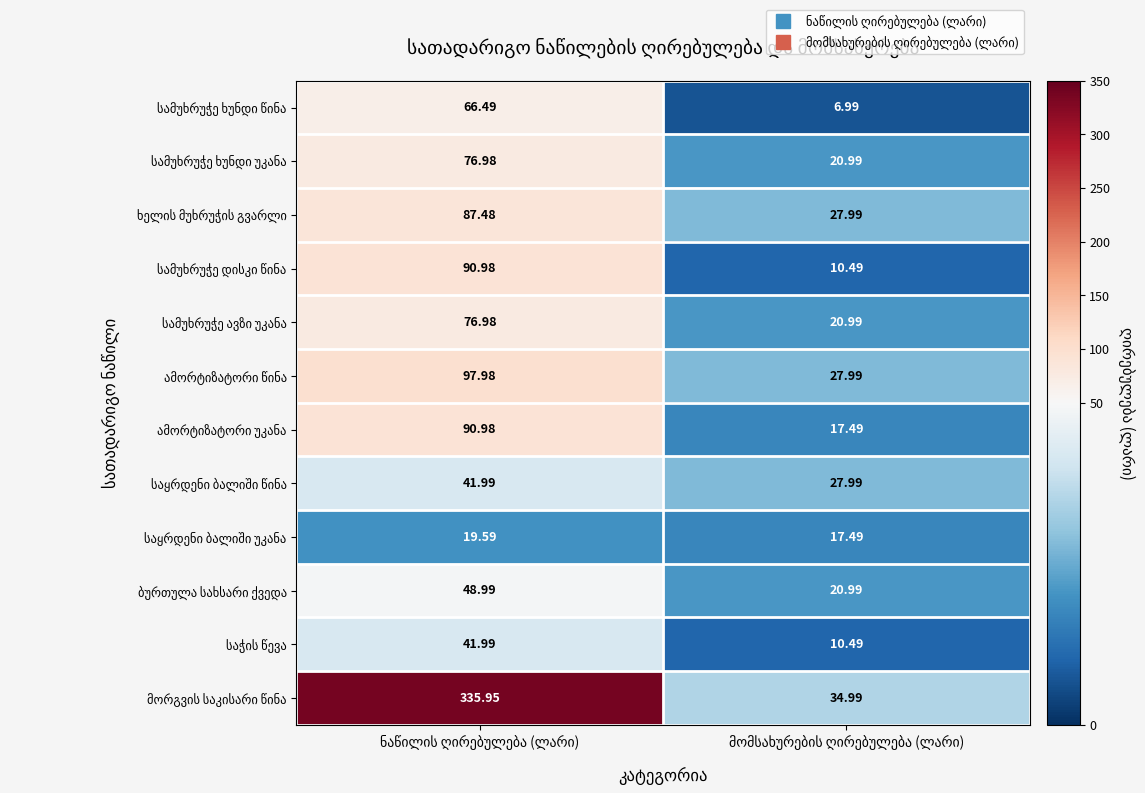

What is the sum of the ამორტიზატორი წინა values at მომსახურების ღირებულება (ლარი) and ნაწილის ღირებულება (ლარი)?

126.0